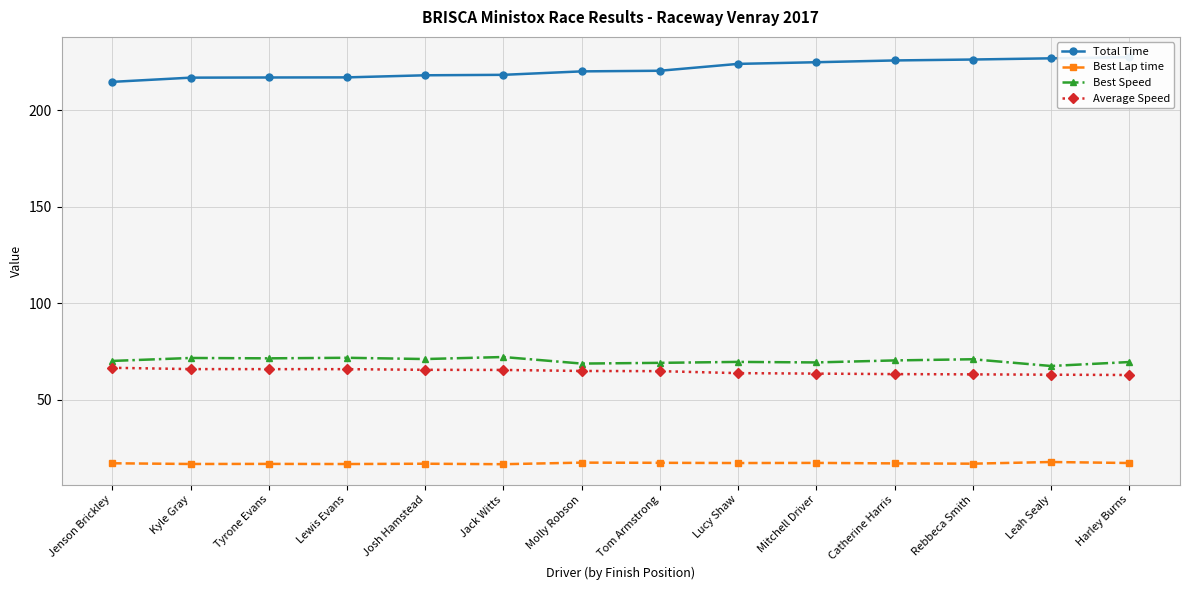

What is the difference between the Average Speed values at Jack Witts and Catherine Harris?

2.2